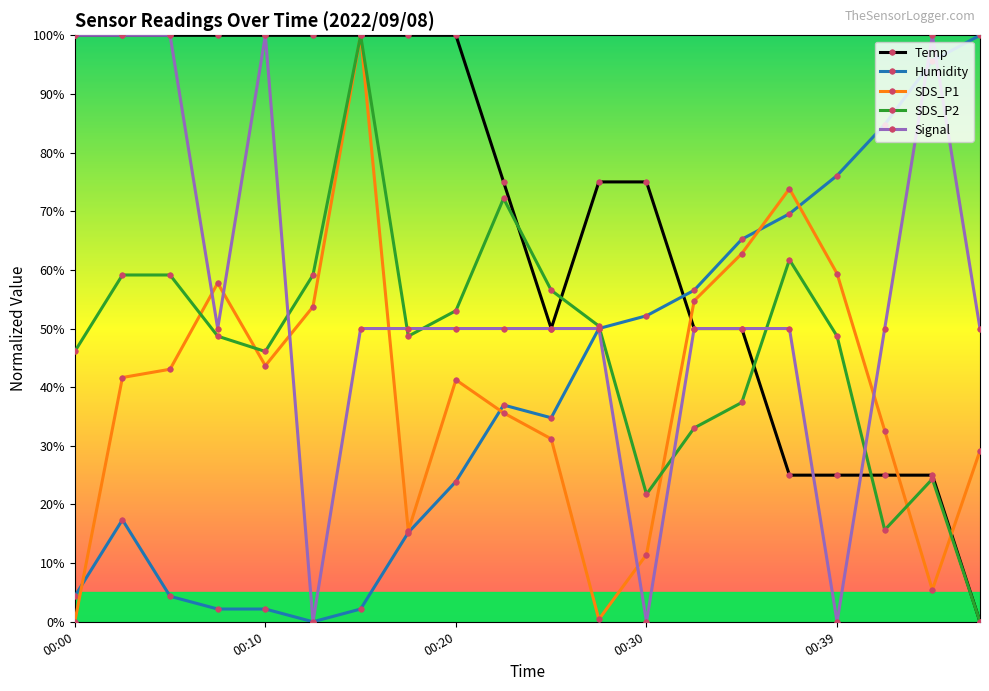

What is the greatest value displayed?

100.0